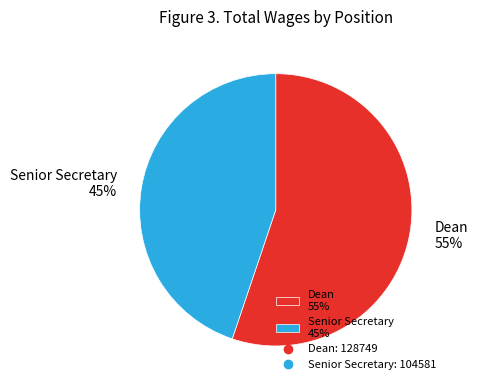

Do Dean and Senior Secretary together represent more than half of the pie?

Yes